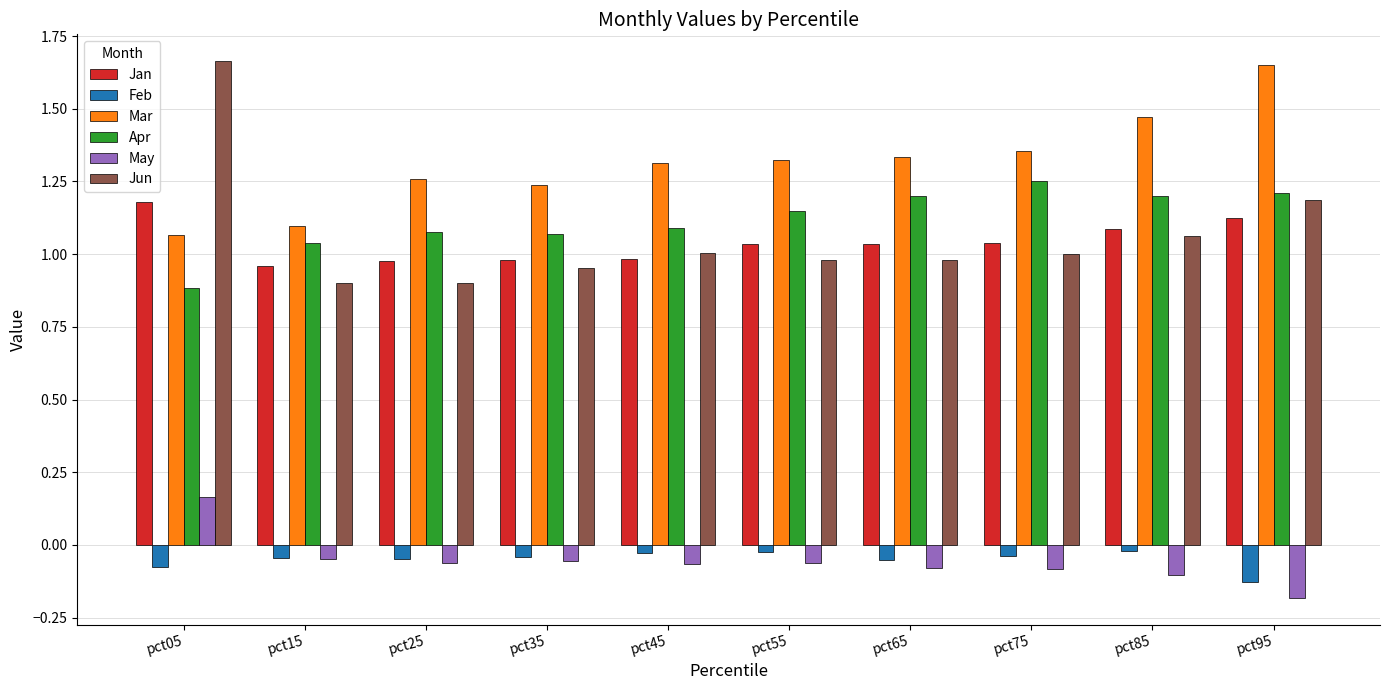

What is the difference between the second highest and minimum values in the Apr series?

0.3